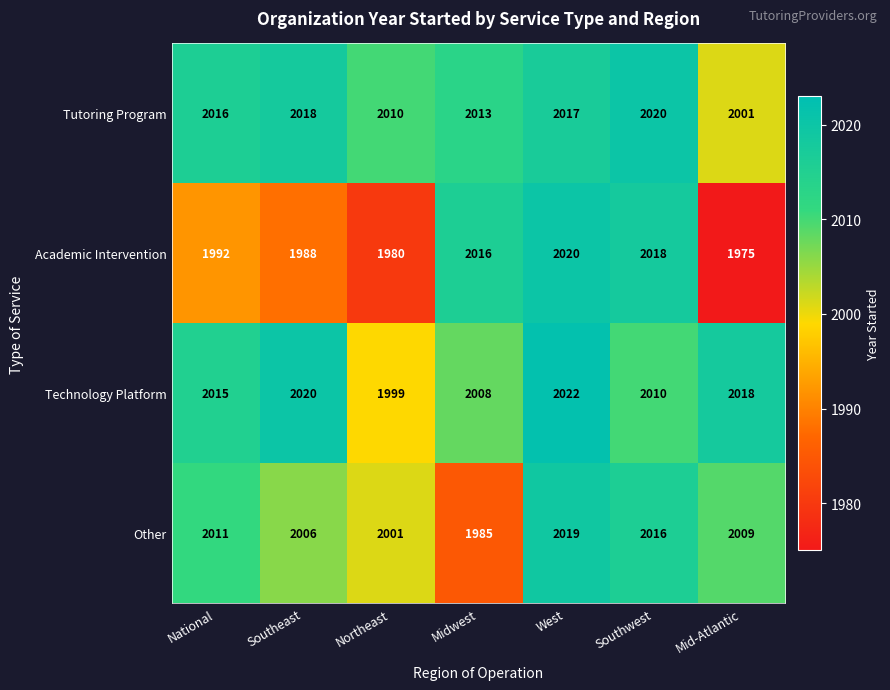

What is the greatest value displayed?

2022